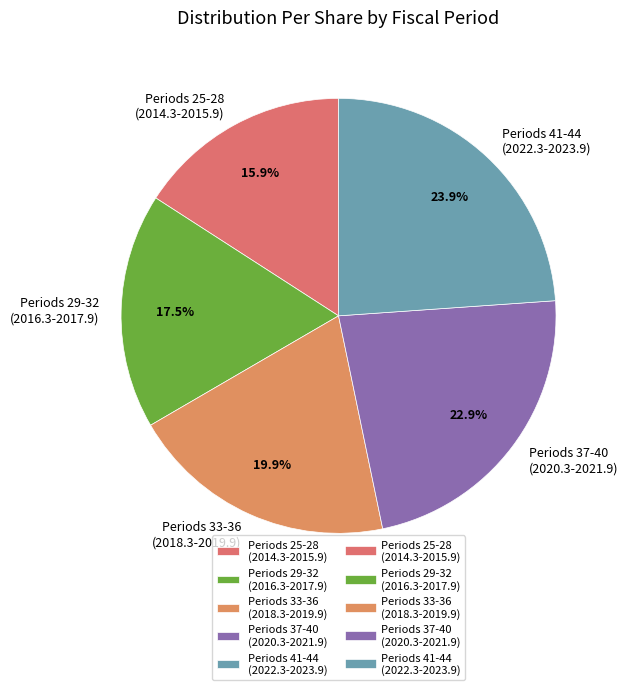

Approximately how many times larger is the value at Periods 41-44 (2022.3-2023.9) compared to Periods 29-32 (2016.3-2017.9)?

1.4